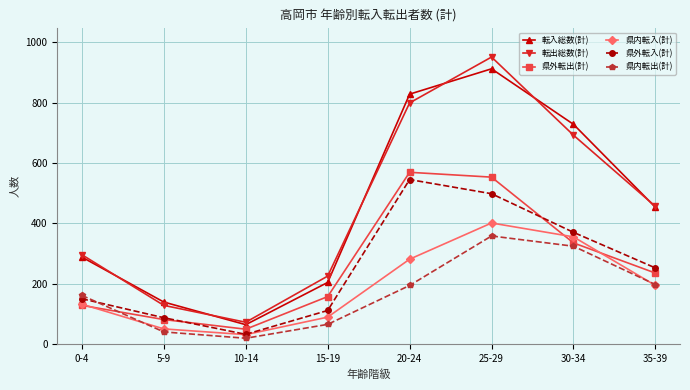

Which label corresponds to the smallest value in the chart?

10-14